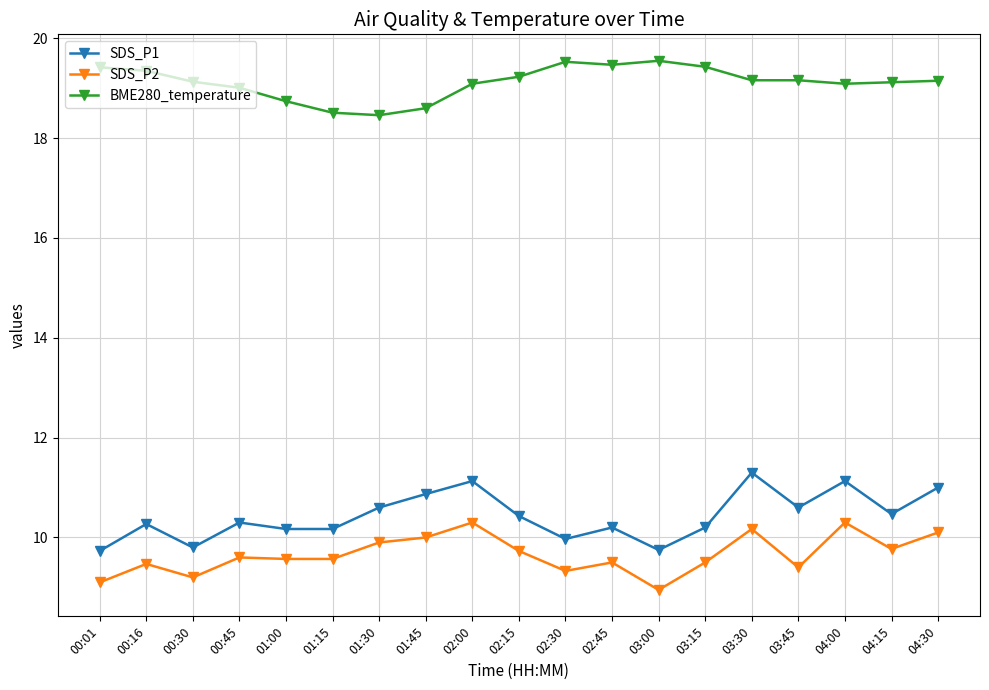

Which series has the largest total across all categories?

BME280_temperature